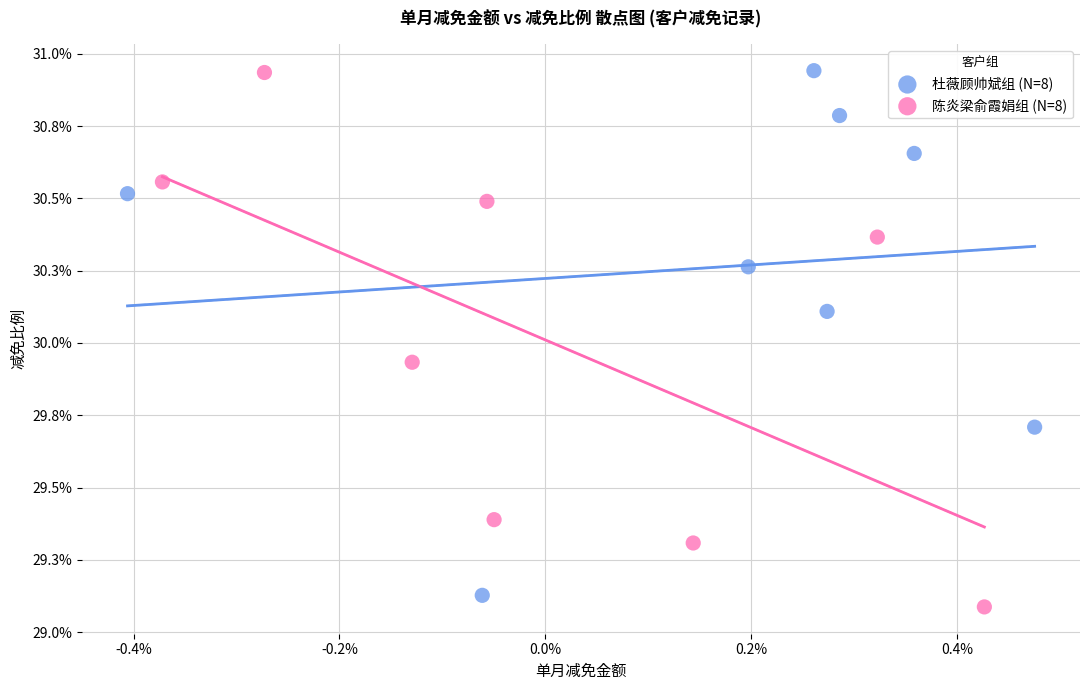

Which series contains the lowest Y value?

陈炎梁俞霞娟组 (N=8)